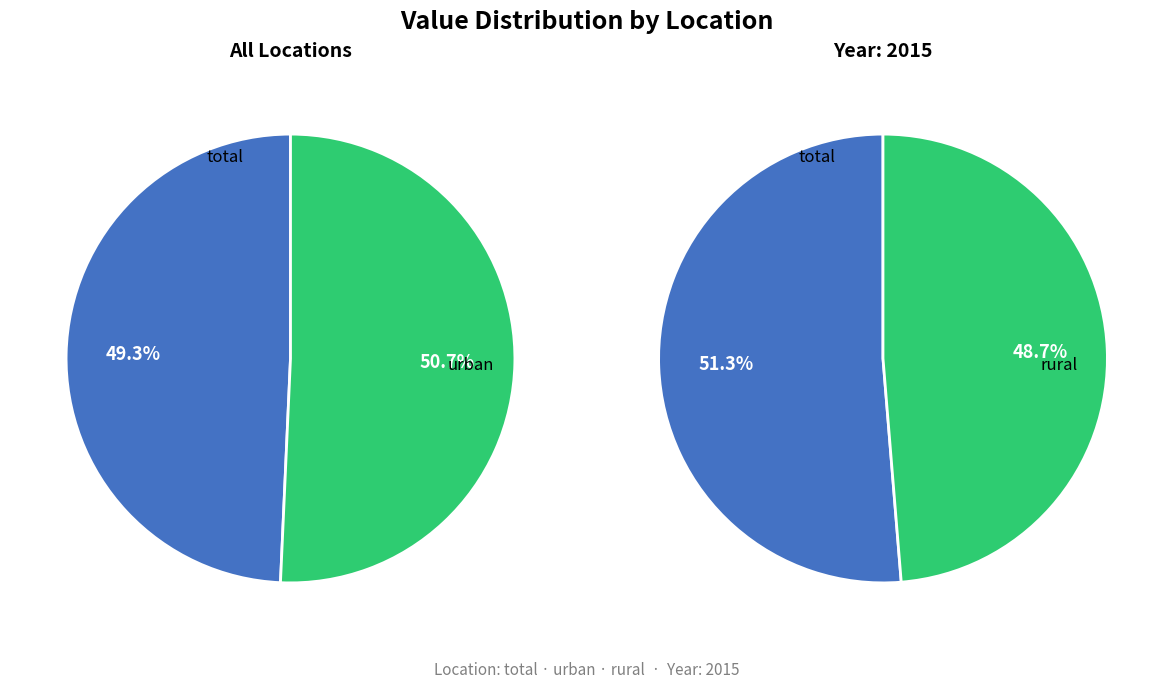

True or false: urban accounts for 47% of the total.

False